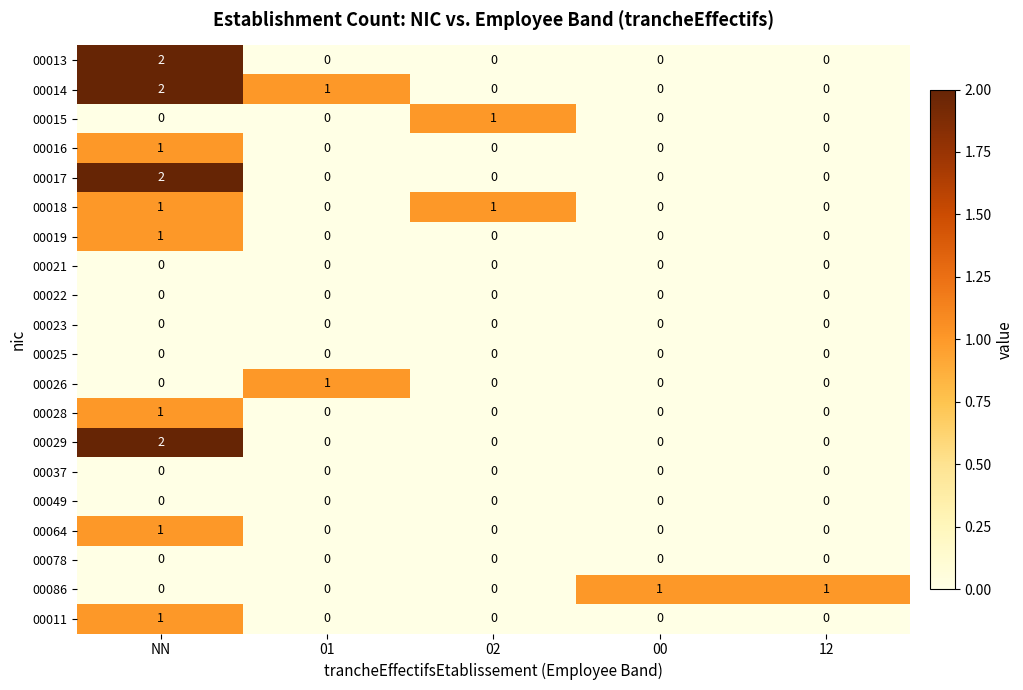

Which series has the largest total across all categories?

00014